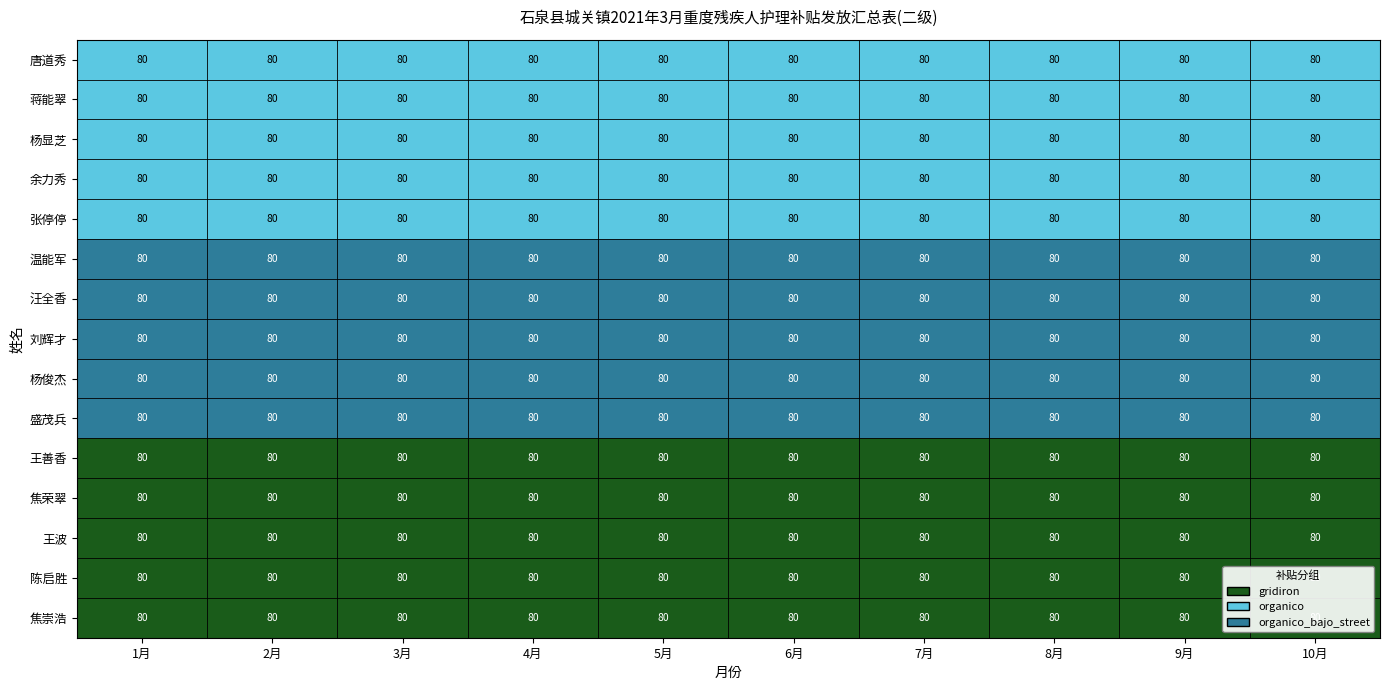

How many series are shown in this chart?

15